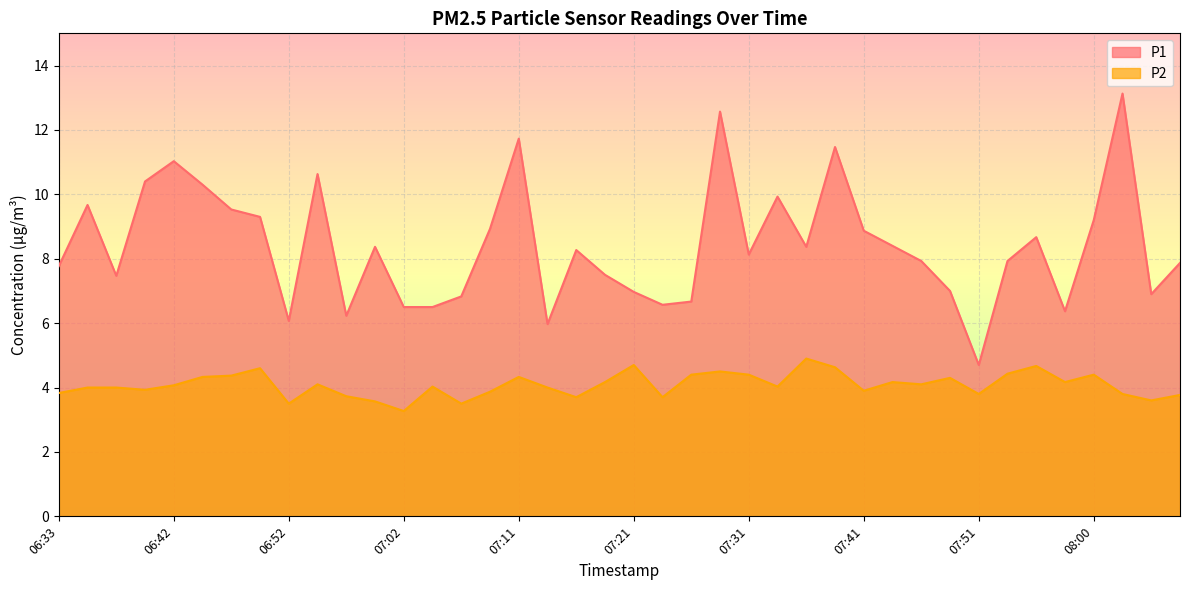

What value does the P1 series have at 07:48?

7.0